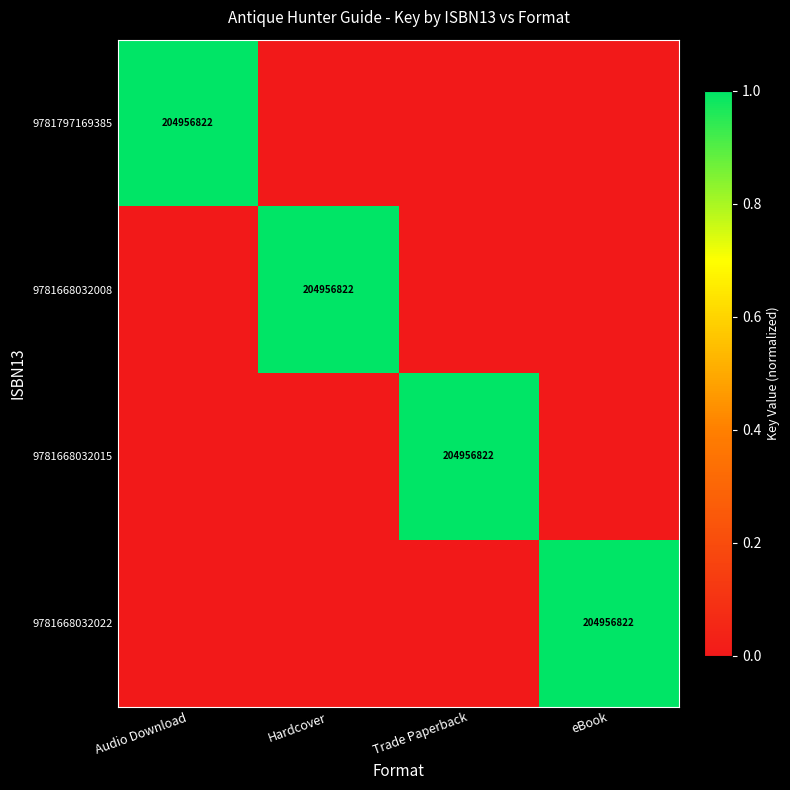

What is the difference between the highest and lowest values at eBook?

1